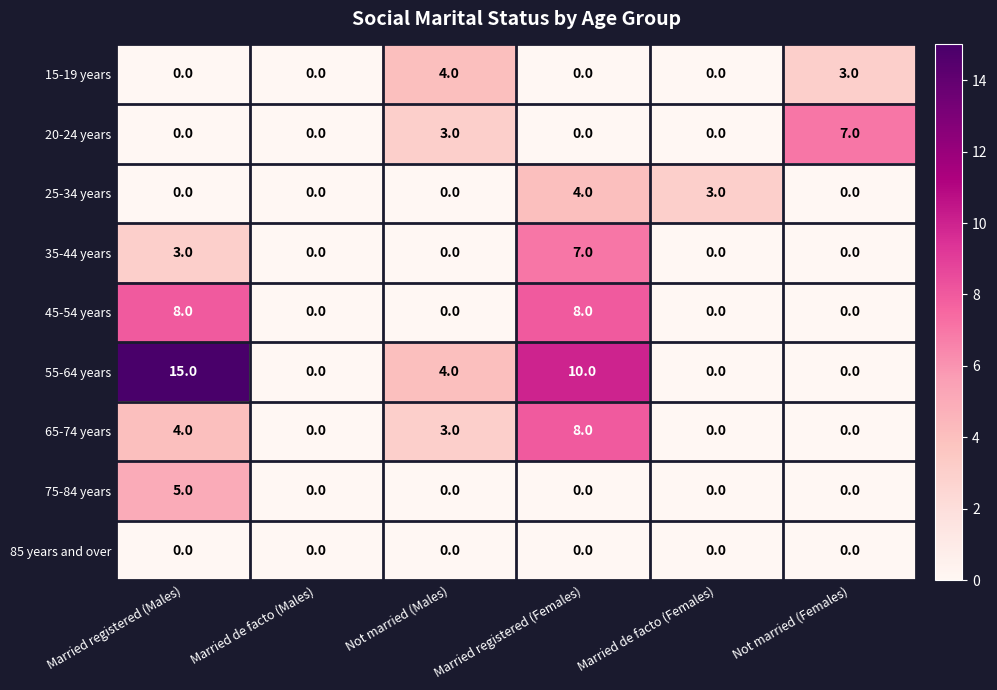

Is it true that 15-19 years equals -3 at Married registered (Males)?

False